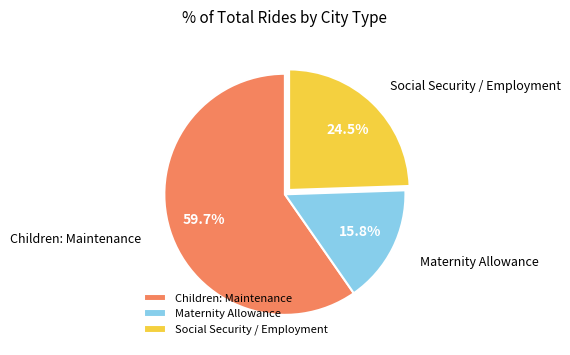

What portion of the pie excludes Social Security / Employment?

75.5%